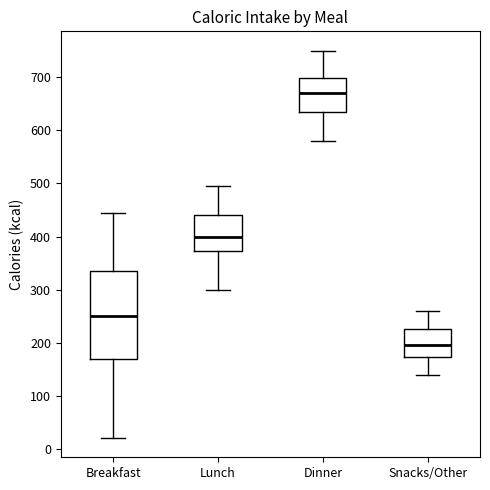

Which box's median line is the lowest?

Snacks/Other